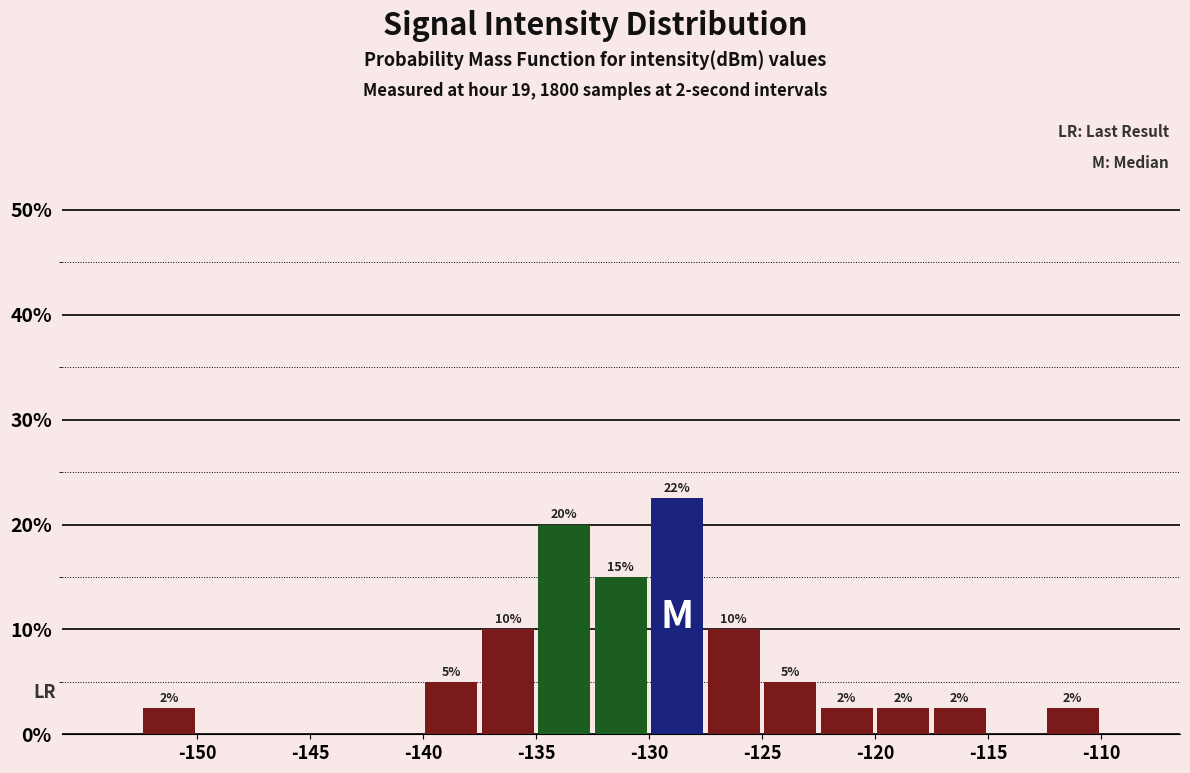

Which range on the x-axis has the tallest bar?

-130.0 to -127.5